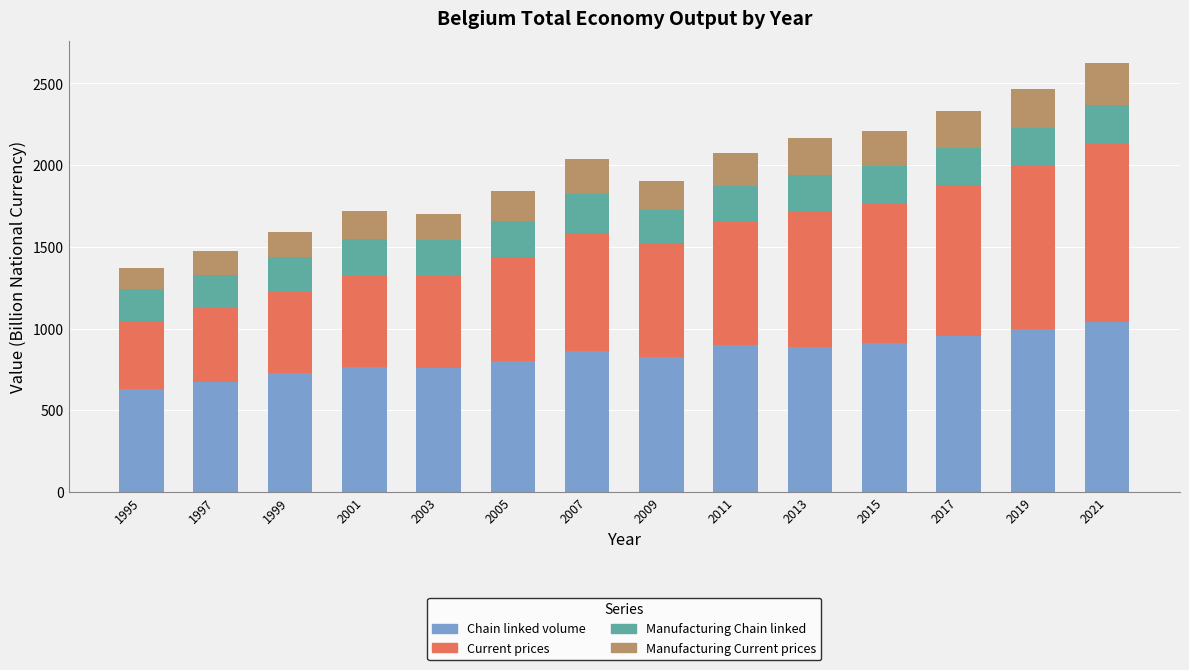

What is the approximate value of Chain linked volume at 2001?

766.3